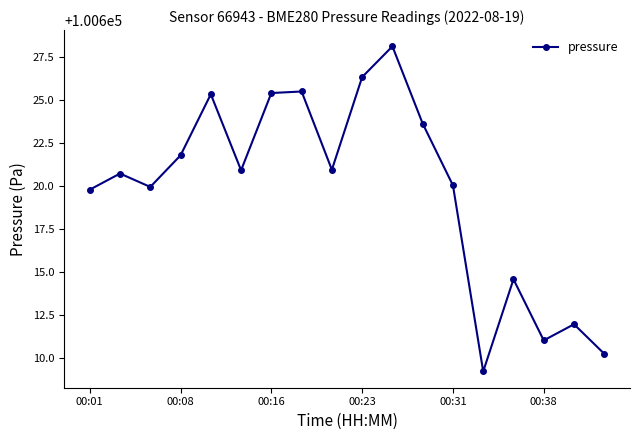

How many categories are shown in the chart?

18